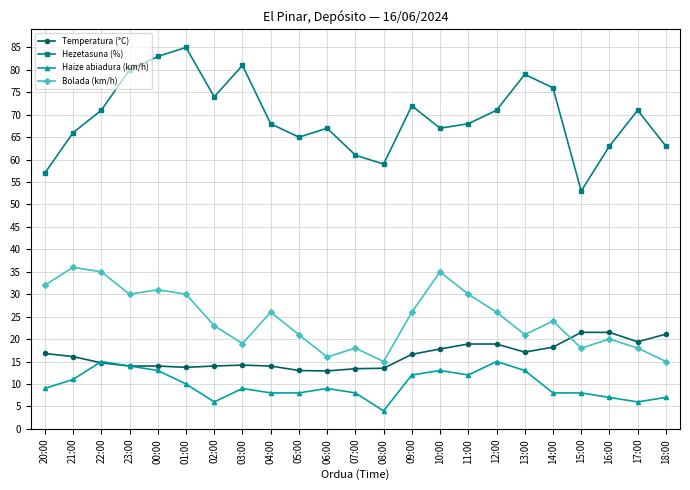

What is the highest value of the Hezetasuna (%) series?

85.0